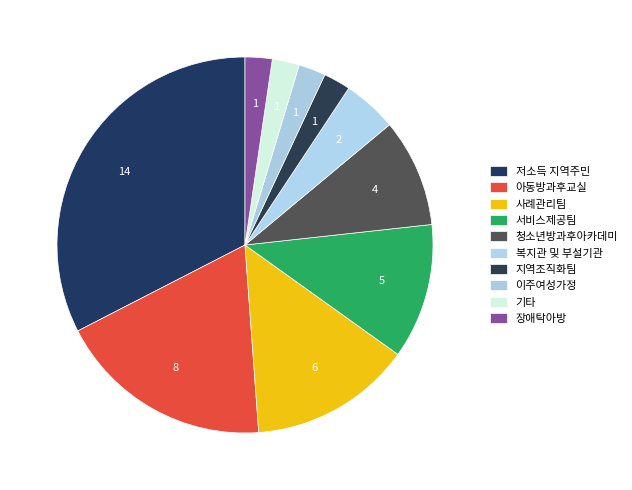

Which category has the smallest portion of the pie?

지역조직화팀